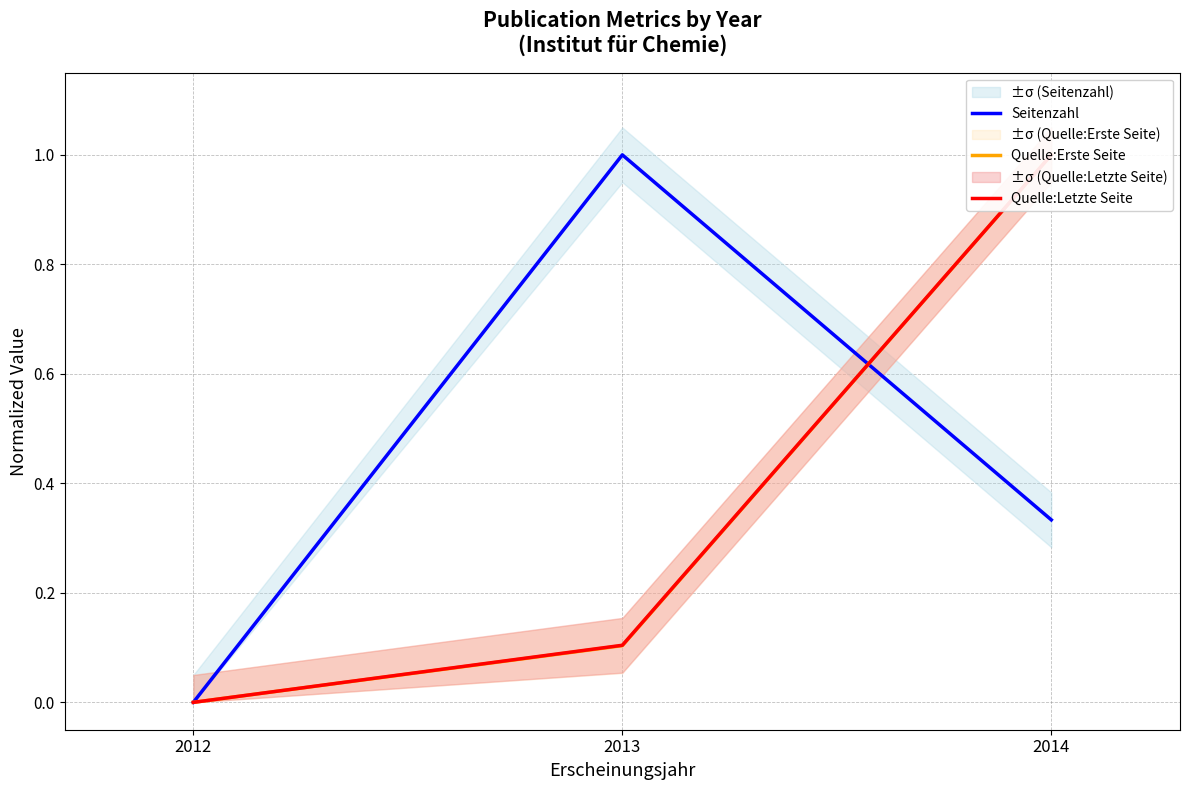

Does the chart display data point markers on the line(s)?

No